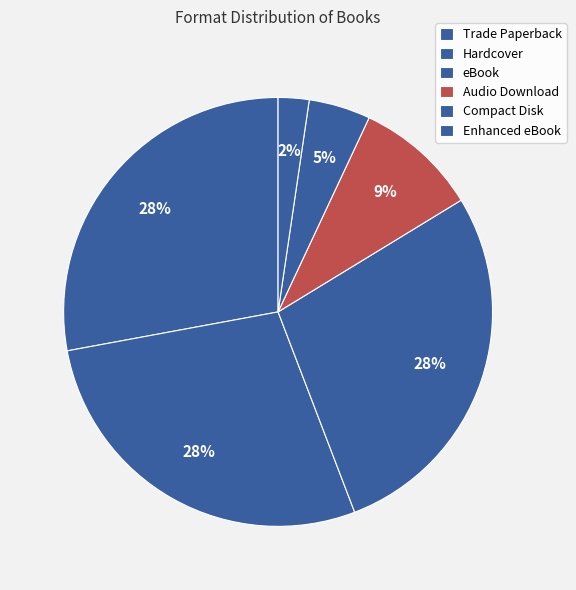

Rank the categories by value from lowest to highest.

Enhanced eBook, Compact Disk, Audio Download, Trade Paperback, Hardcover, eBook